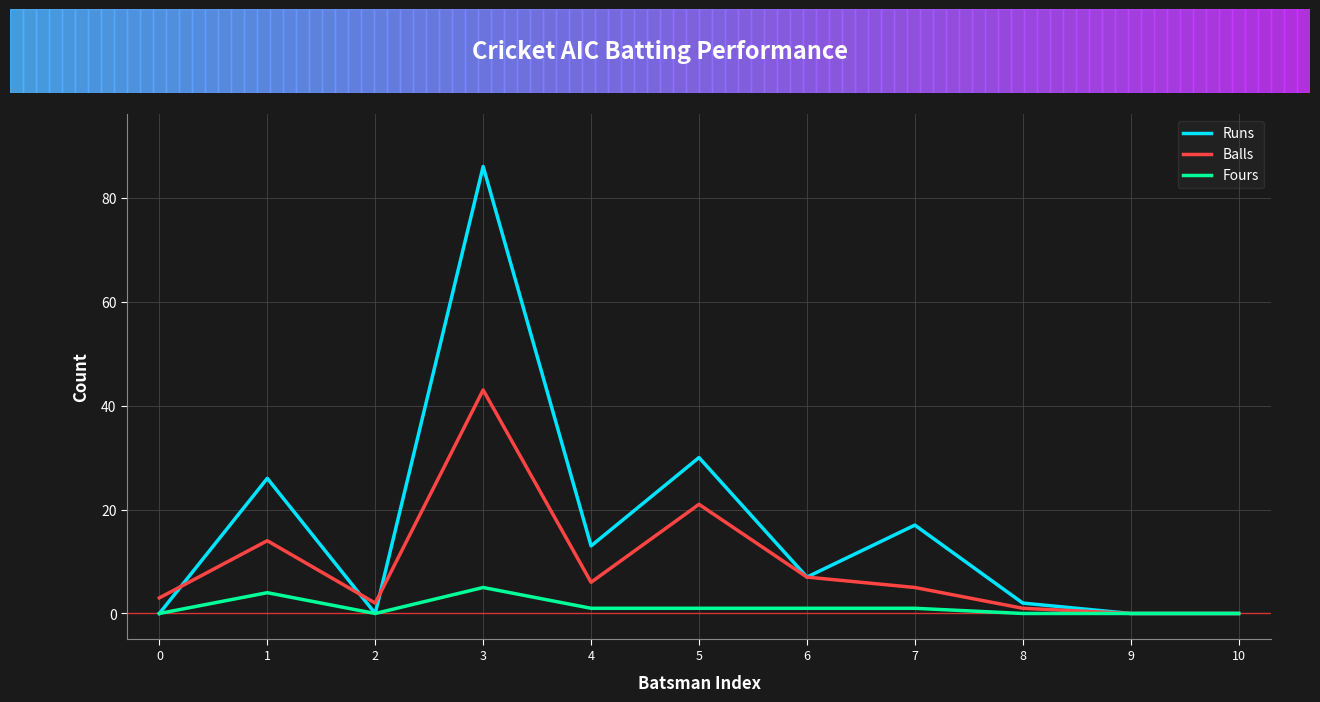

Is it true that Runs equals 2 at 8?

True